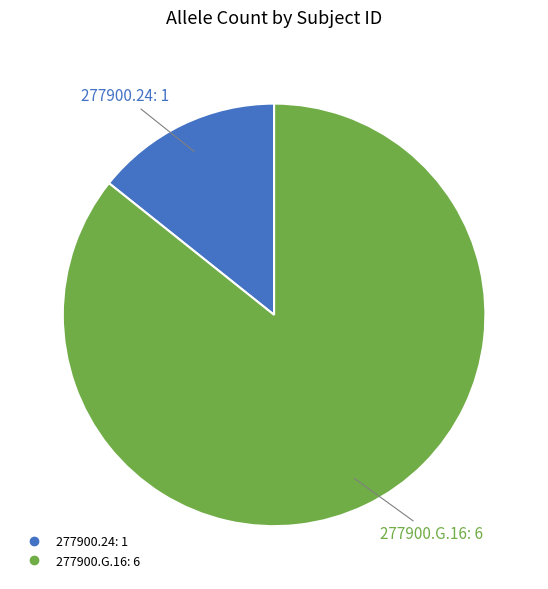

Is 277900.G.16 the majority of the pie?

Yes